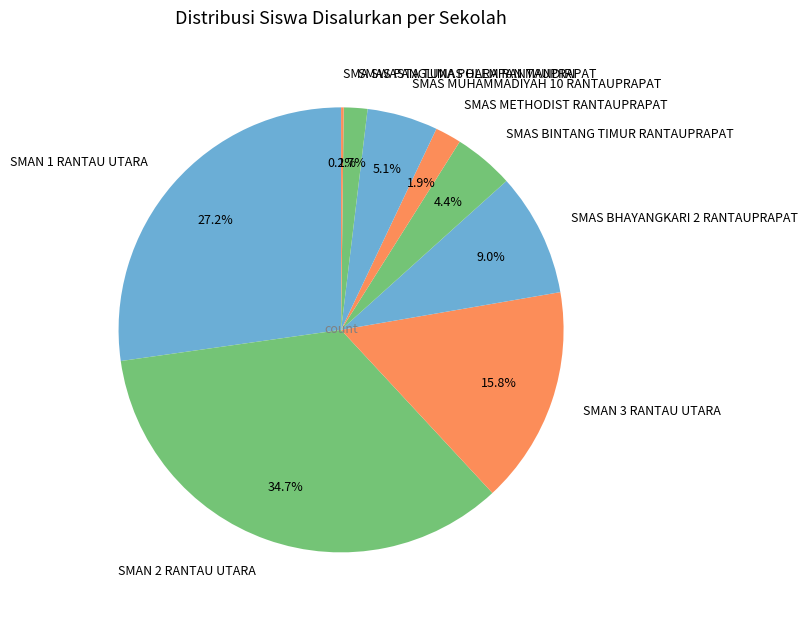

Which category has the biggest portion of the pie?

SMAN 2 RANTAU UTARA